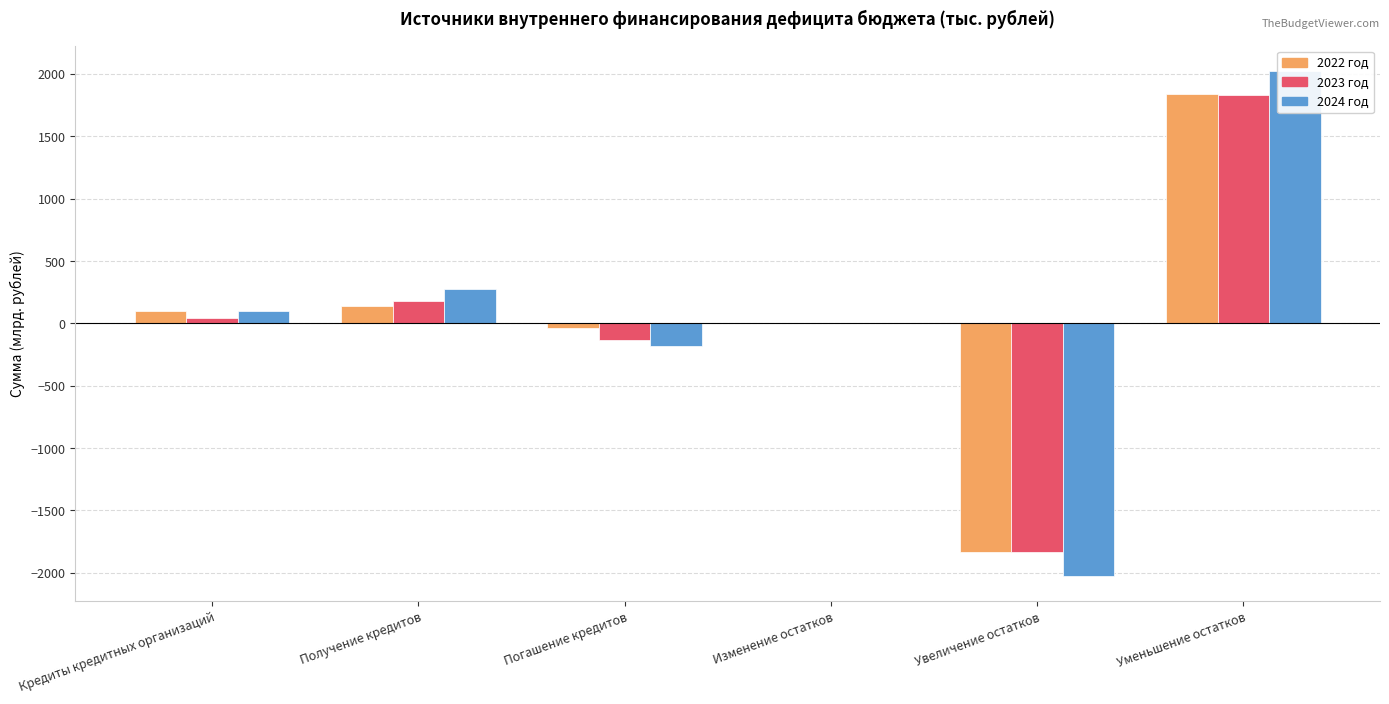

How many values in the 2023 год series exceed 45?

3